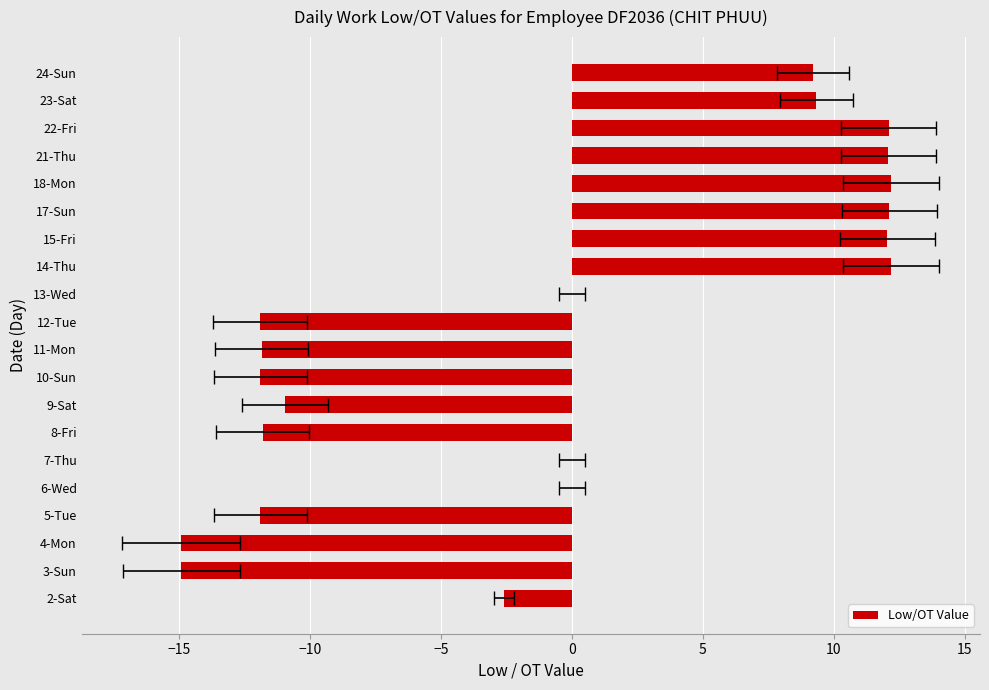

What is the sum of all values?

-11.5